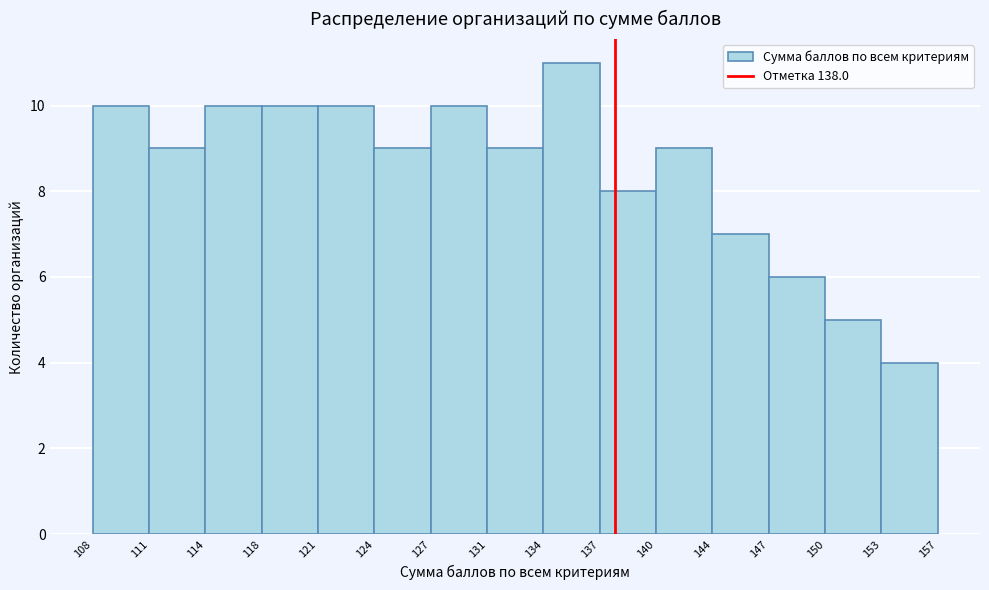

How tall is the bar that spans 131 to 134 on the x-axis? The values are not printed on the chart, so give them approximately, as read against the axis.

9